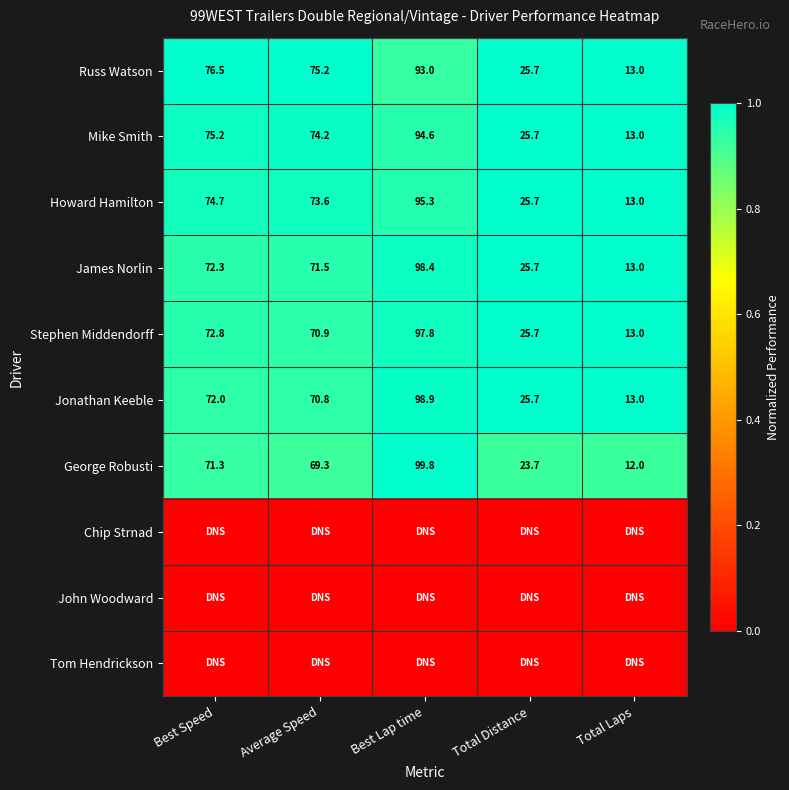

Is the value of Jonathan Keeble at Best Lap time greater than the value of Howard Hamilton at Best Speed?

Yes